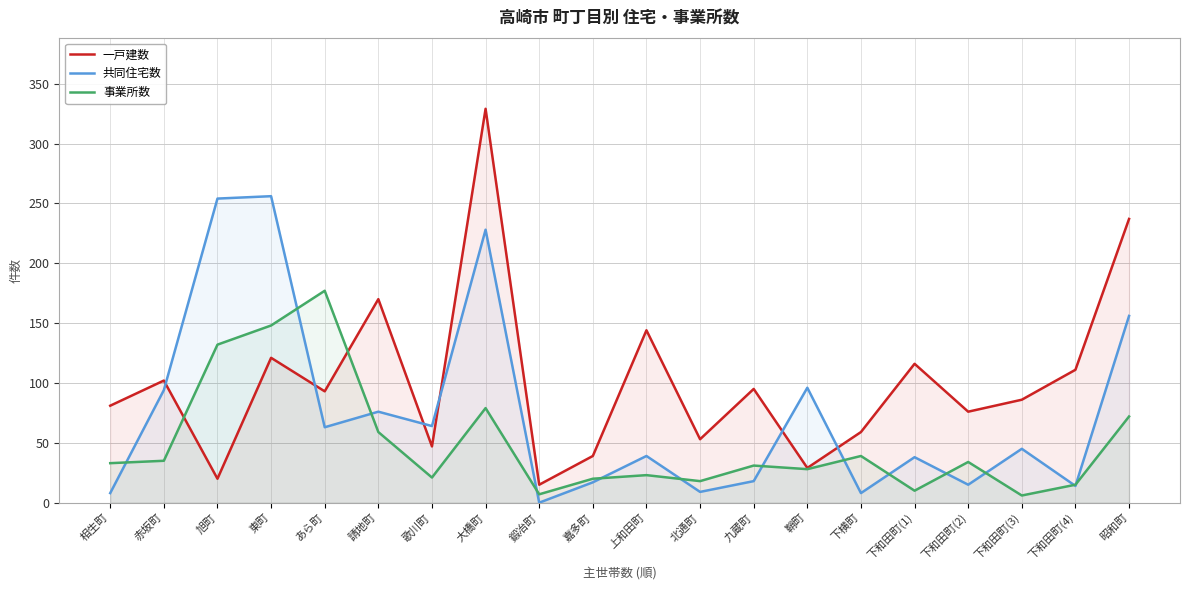

Which series has the largest range (max minus min)?

一戸建数